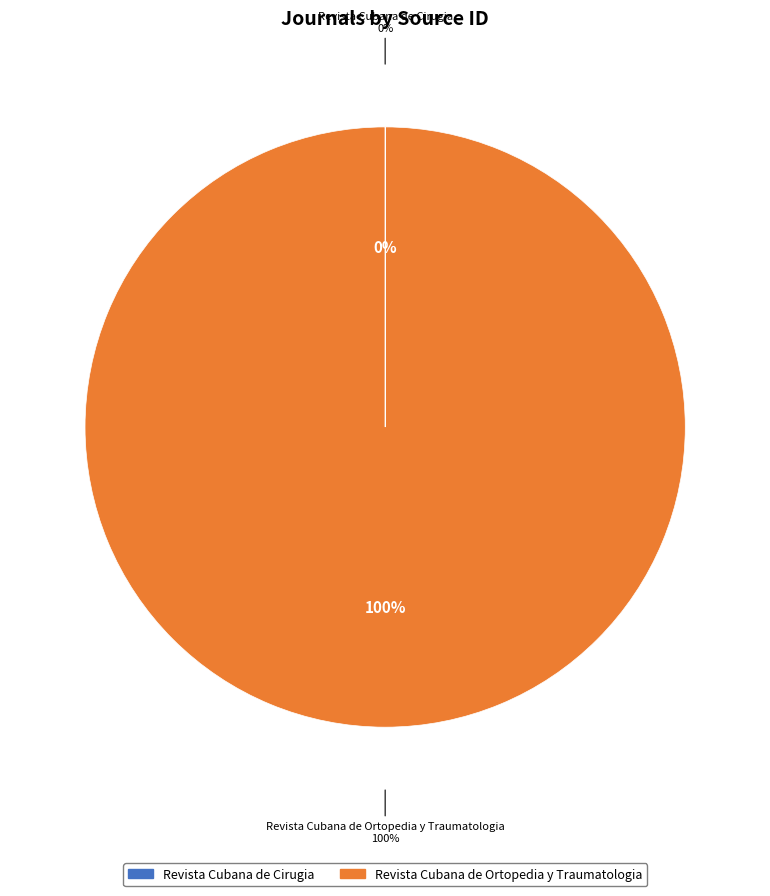

To the nearest percent, what is the average slice percentage?

50%